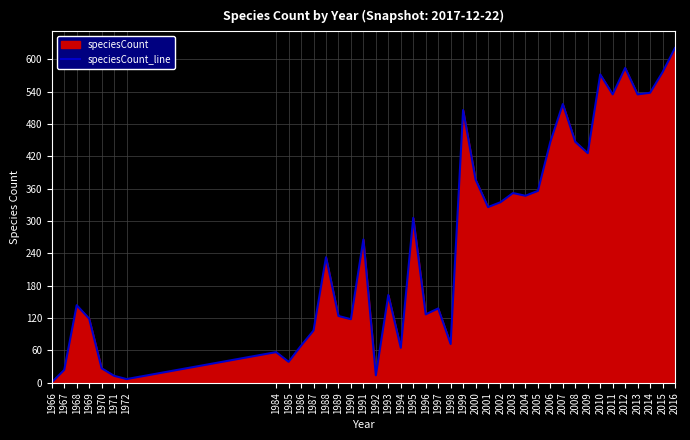

What is the ratio of the value at 1995 to the value at 2014?

0.6